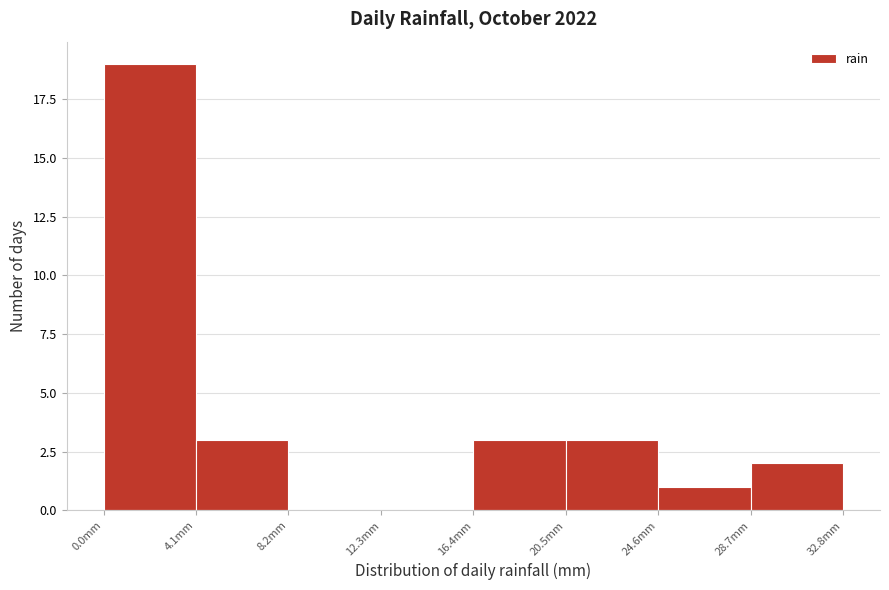

Reading left to right, transcribe this chart: for each bar, give the range it covers on the x-axis and its height. Neither the bar edges nor the heights are printed on the chart, so give them approximately, as read against the axes.

0.0 to 4.1: 19
4.1 to 8.2: 3
8.2 to 12.3: 0
12.3 to 16.4: 0
16.4 to 20.5: 3
20.5 to 24.6: 3
24.6 to 28.7: 1
28.7 to 32.8: 2